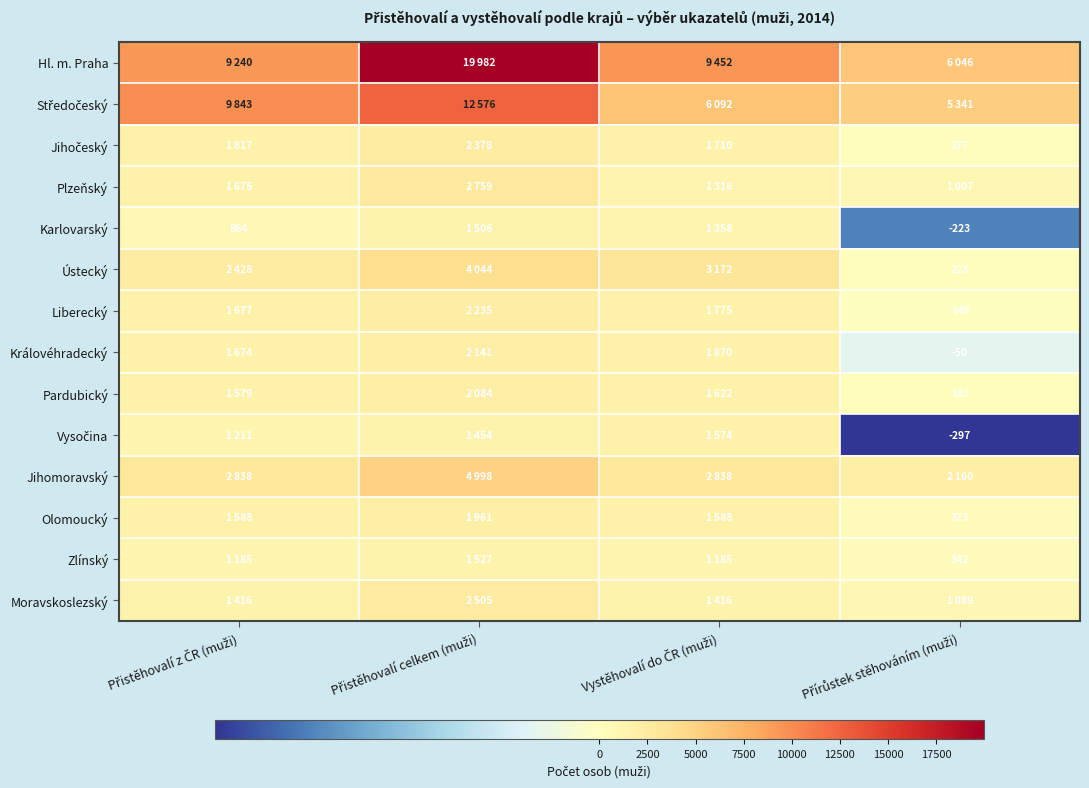

At how many categories does at least one series exceed 16916?

1